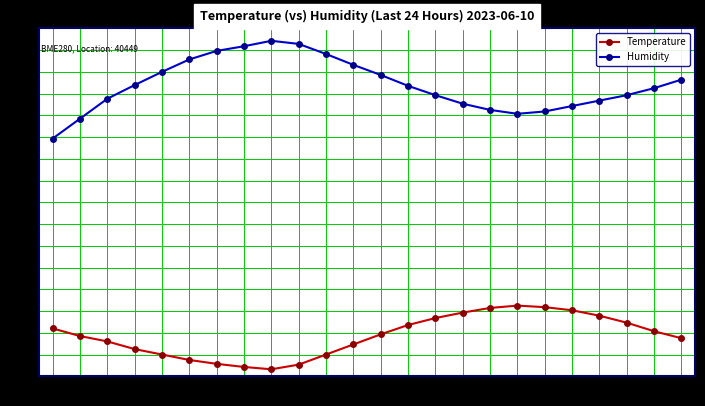

What is the average value of the Humidity series?

55.5